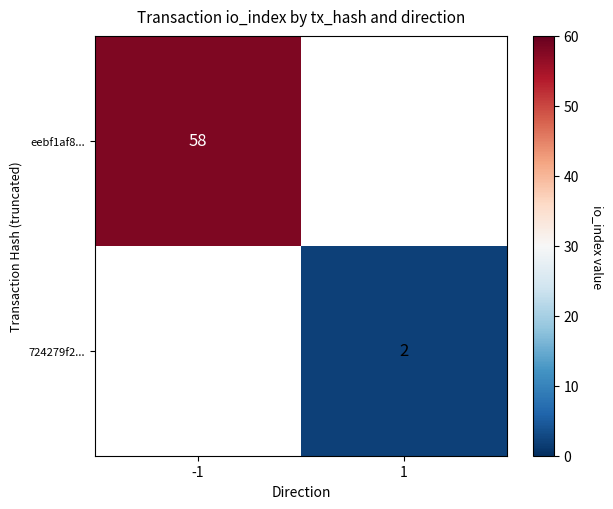

The 724279f2... series shows 3 at 1. True or false?

False